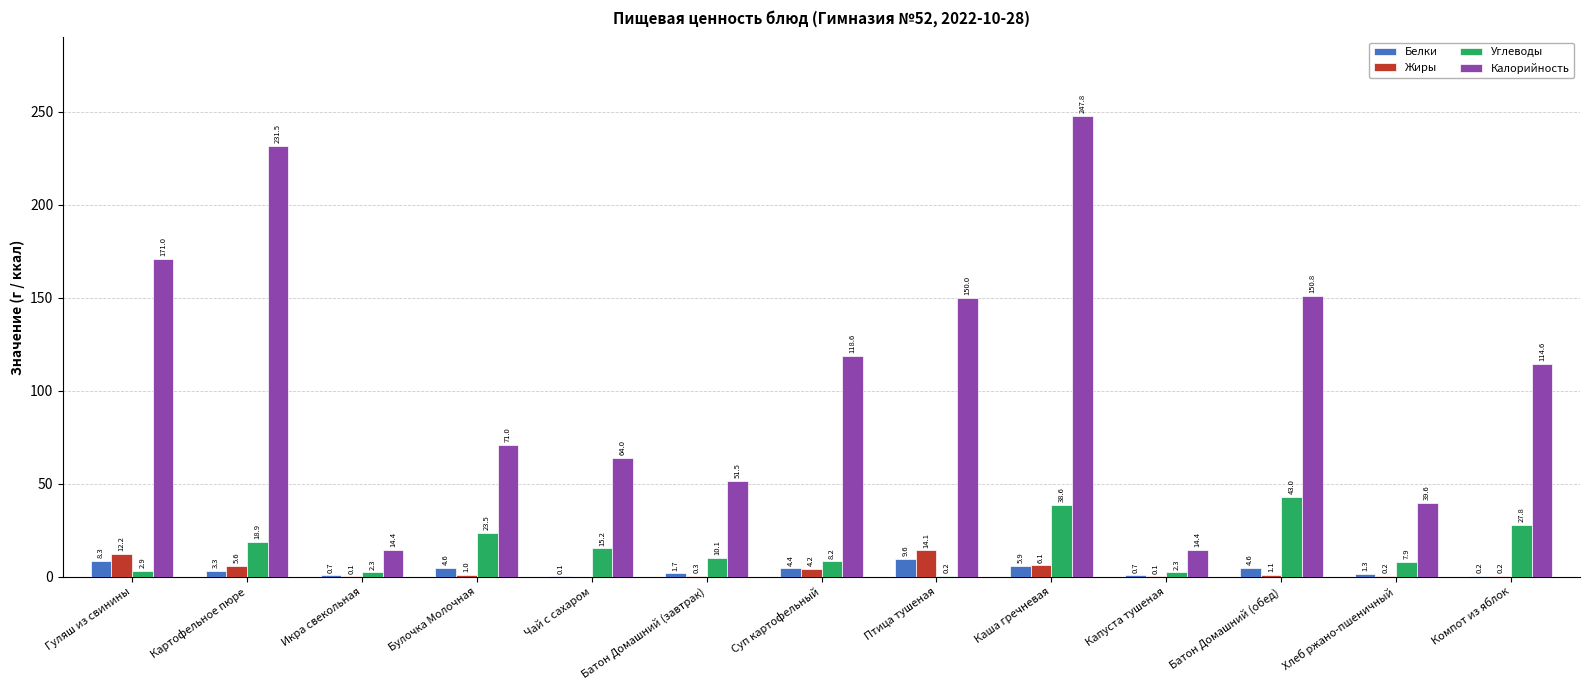

What is the greatest value displayed?

247.8